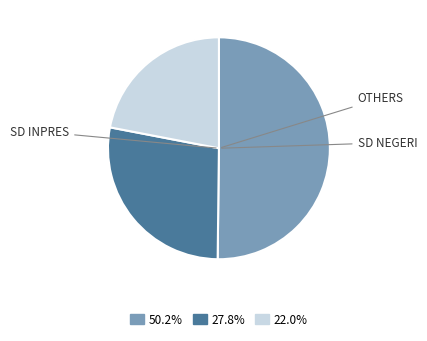

Do 50.2% and 22.0% together represent more than half of the pie?

Yes